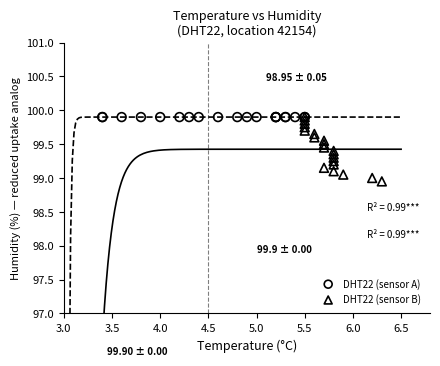

Which series contains the lowest Y value?

DHT22 (sensor B)